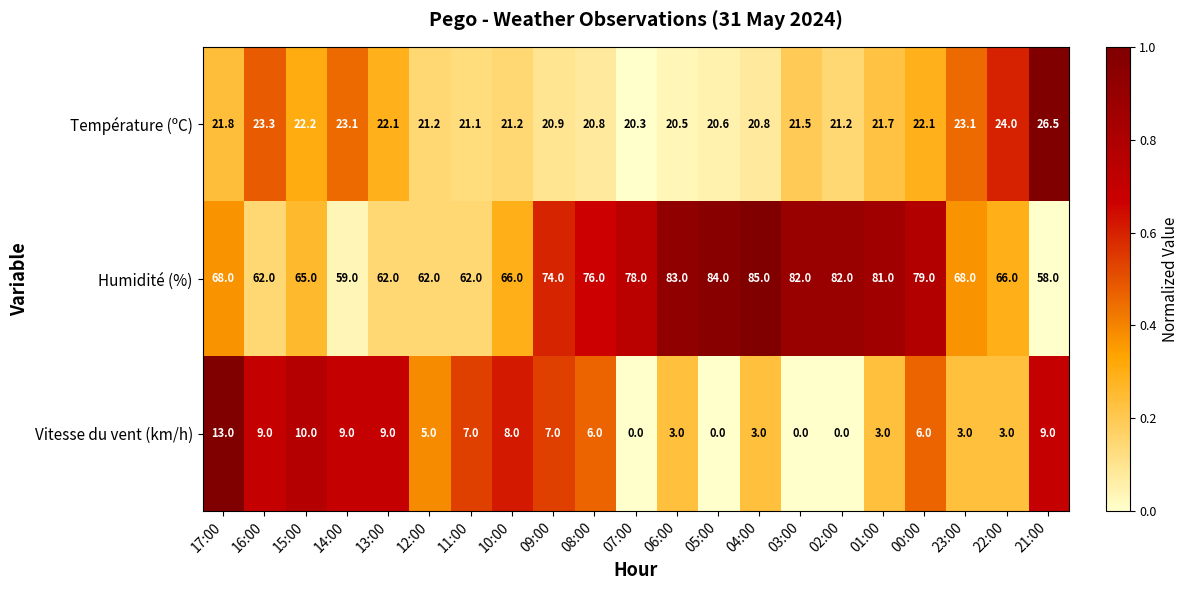

Which series has the largest total across all categories?

Humidité (%)